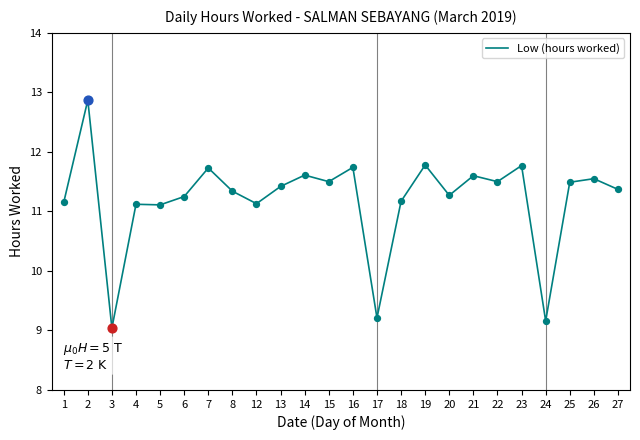

What is the change in value from 7 to 24?

-2.6